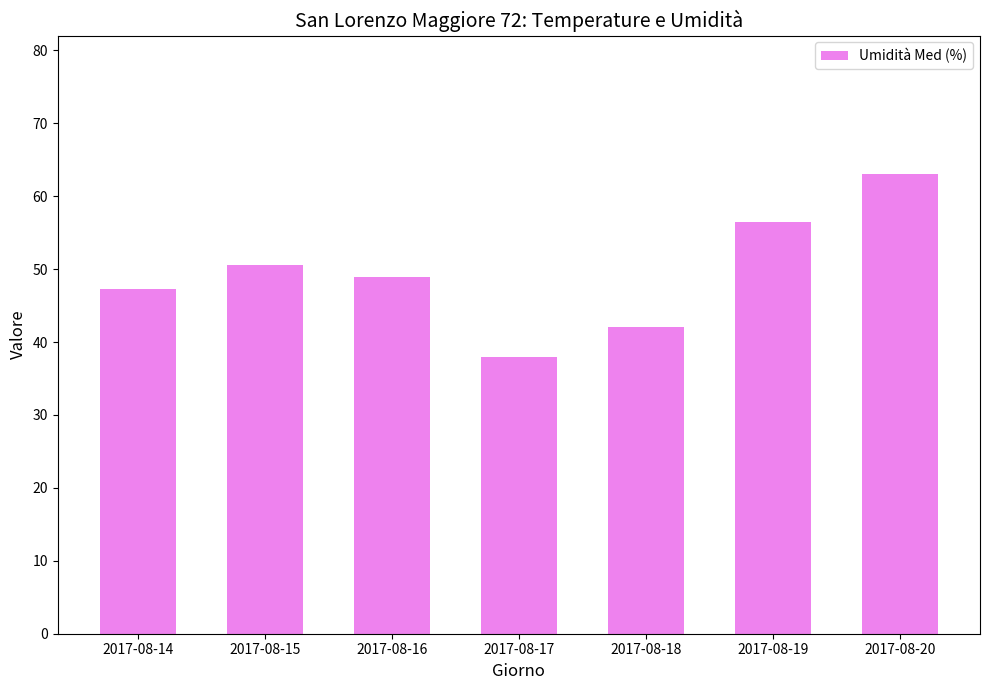

Does the chart contain any negative values?

No